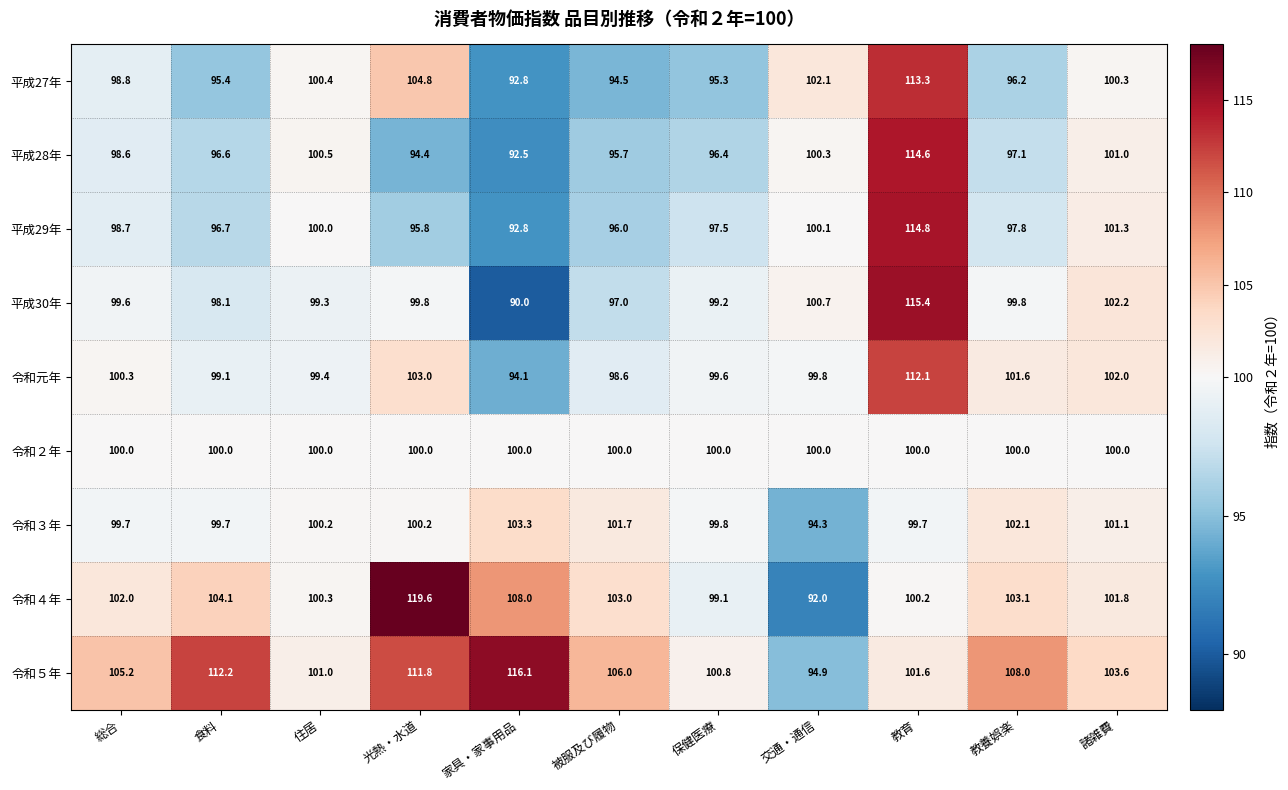

Which category has the highest value across all series?

光熱・水道